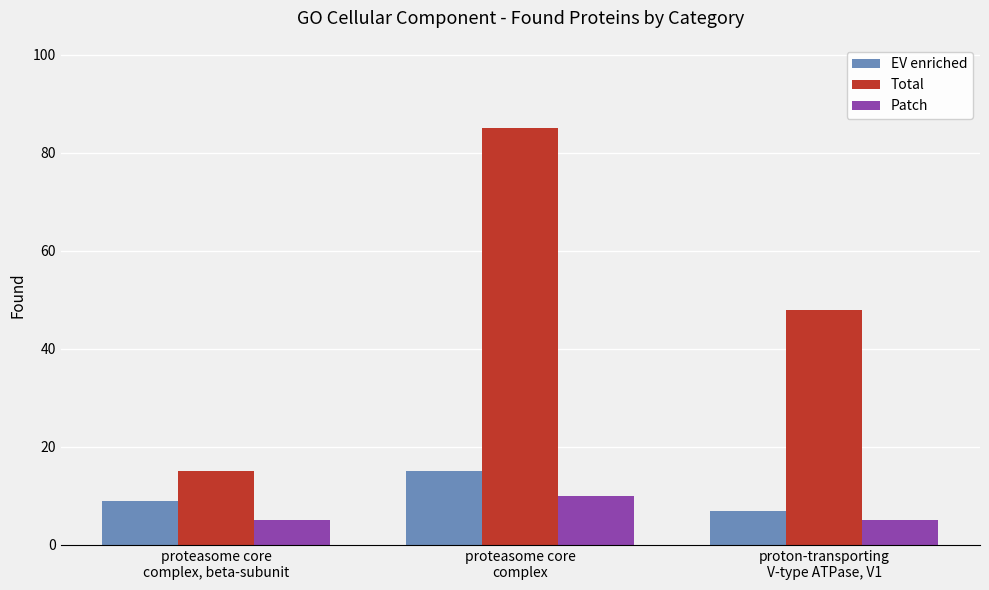

Is it true that EV enriched equals 4 at proteasome core
complex?

False